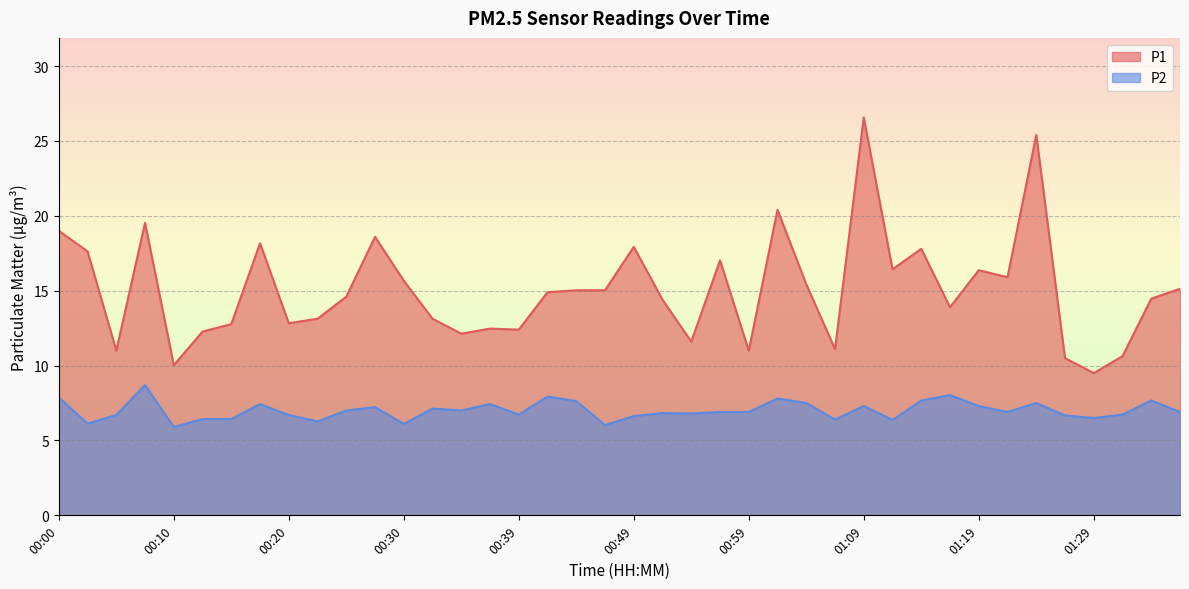

What is the difference between the maximum and minimum values in the P2 series?

2.8